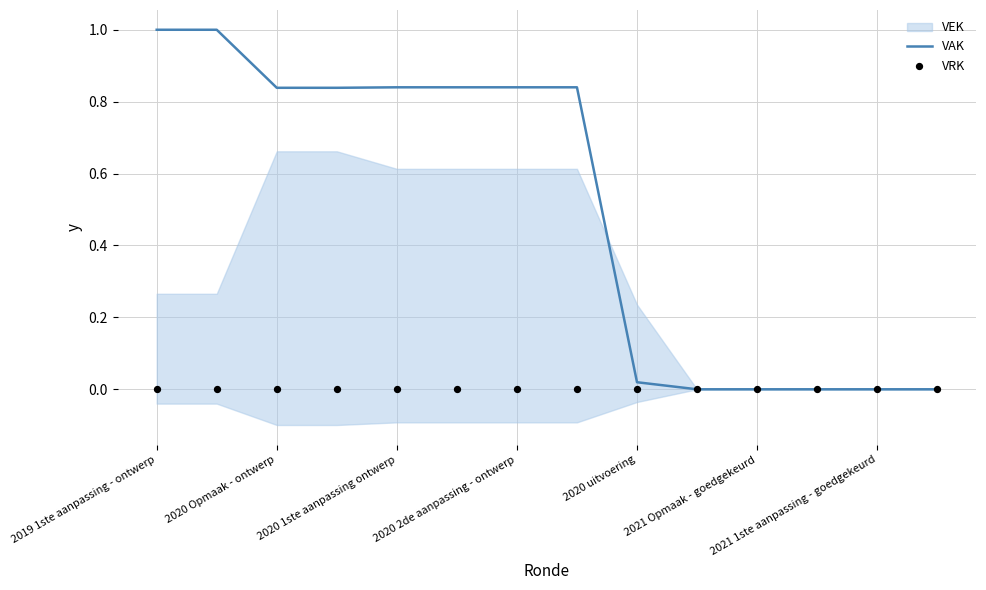

At how many categories does at least one series exceed 0?

9